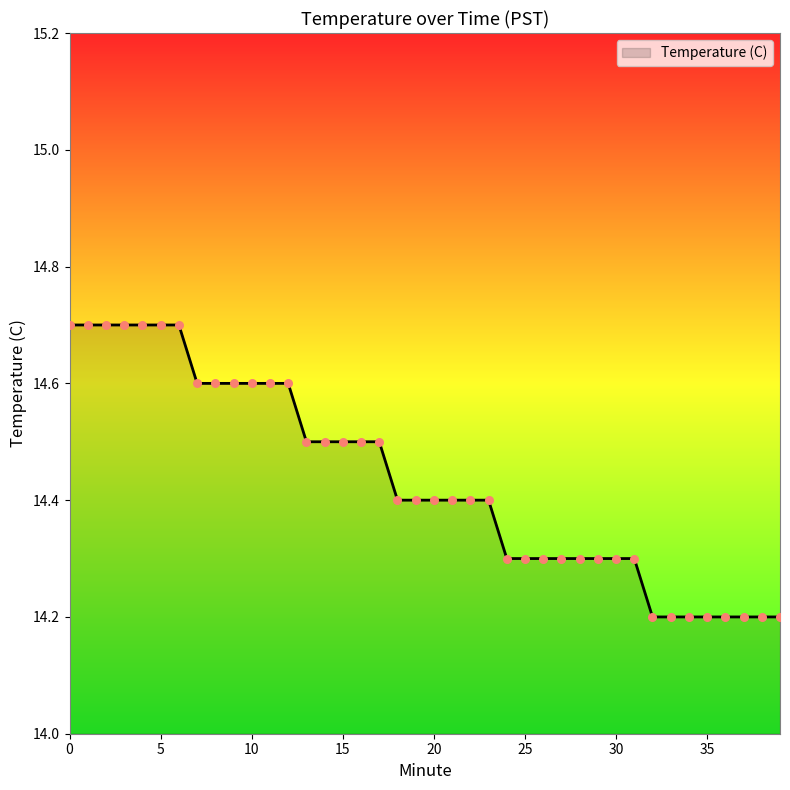

What is the difference between the maximum and minimum values?

0.5